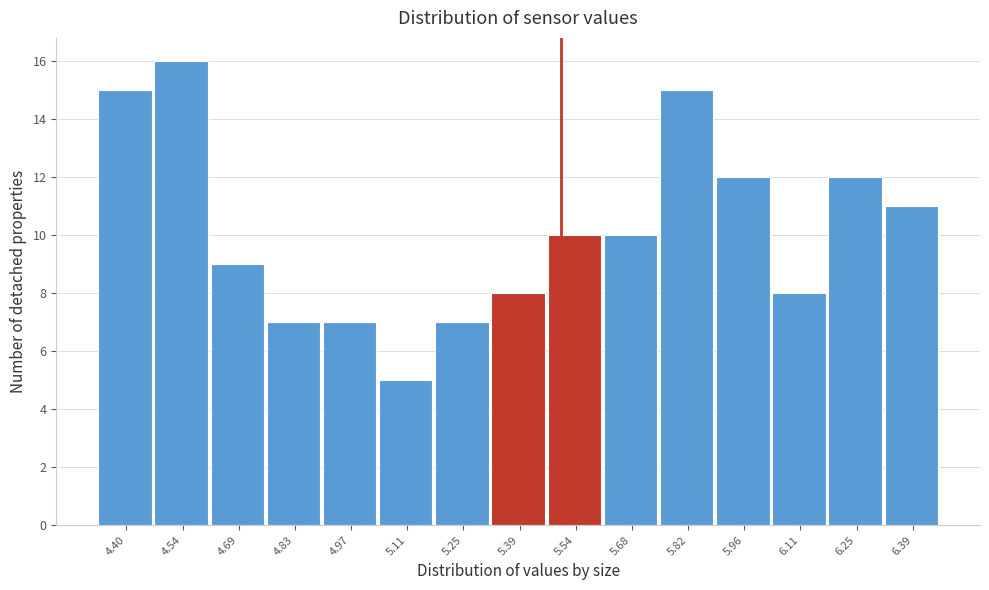

What is the height of the bar covering 5.324 to 5.466 on the x-axis? Neither the bar edges nor the heights are printed on the chart, so give them approximately, as read against the axes.

8